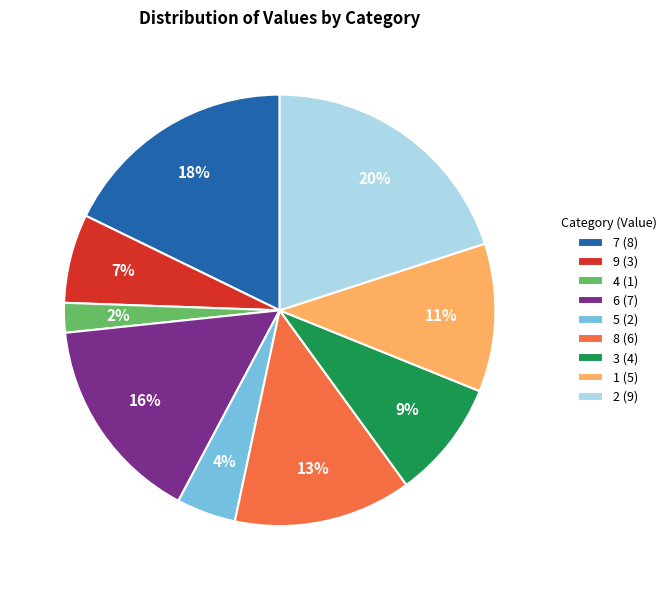

To the nearest percent, what percentage of the pie is 9?

7%